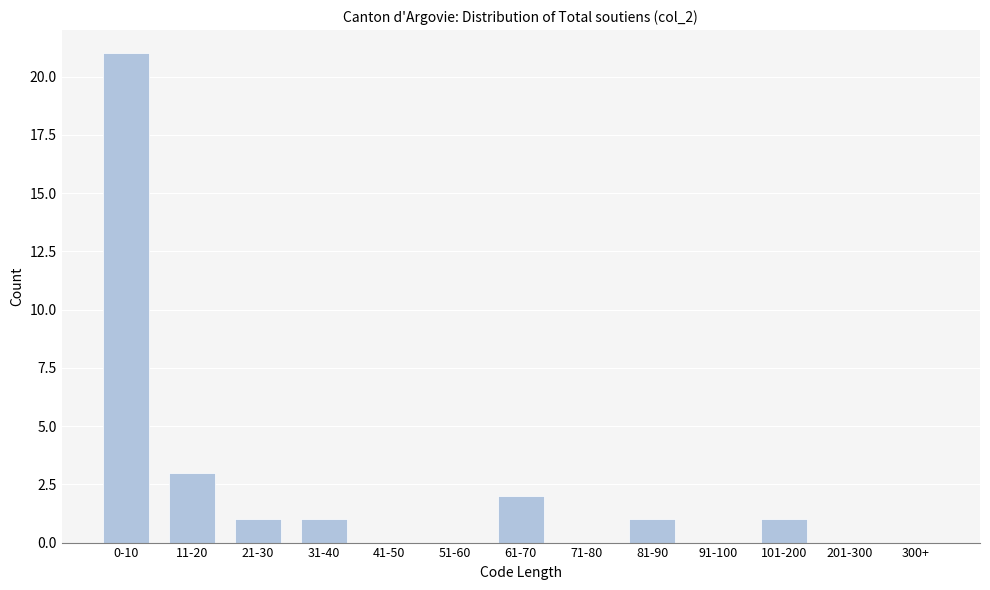

Reading left to right, list all the values displayed in this chart.

0-10=21	11-20=3	21-30=1	31-40=1	41-50=0	51-60=0	61-70=2	71-80=0	81-90=1	91-100=0	101-200=1	201-300=0	300+=0